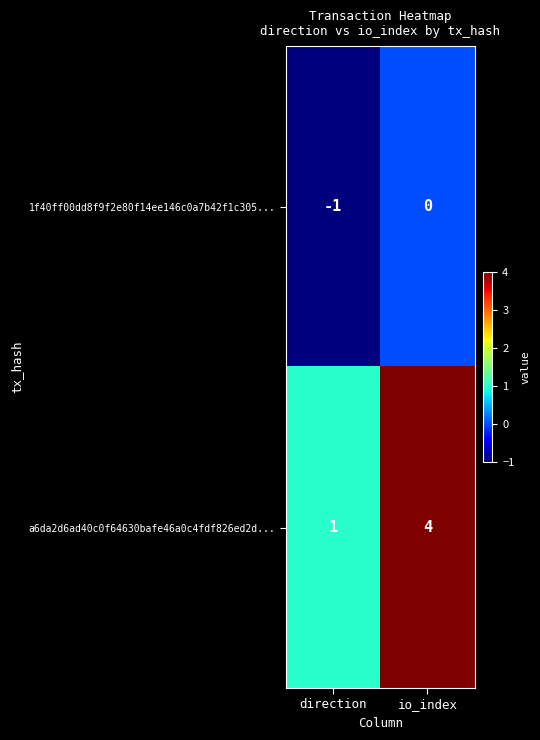

Reading right to left, transcribe all the data shown in this chart.

1f40ff00dd8f9f2e80f14ee146c0a7b42f1c305...: io_index=0	direction=-1
a6da2d6ad40c0f64630bafe46a0c4fdf826ed2d...: io_index=4	direction=1